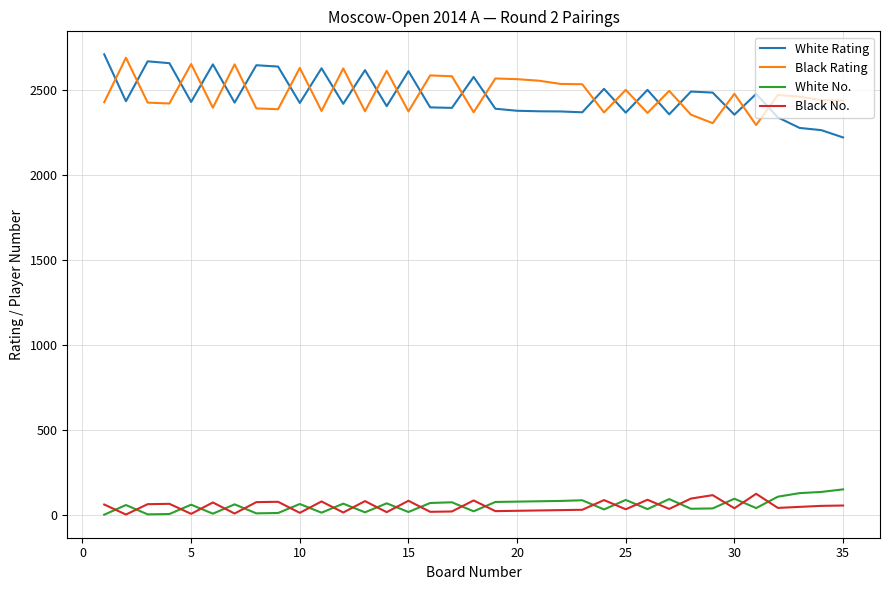

What is the difference between the second highest and second lowest values in the Black No. series?

110